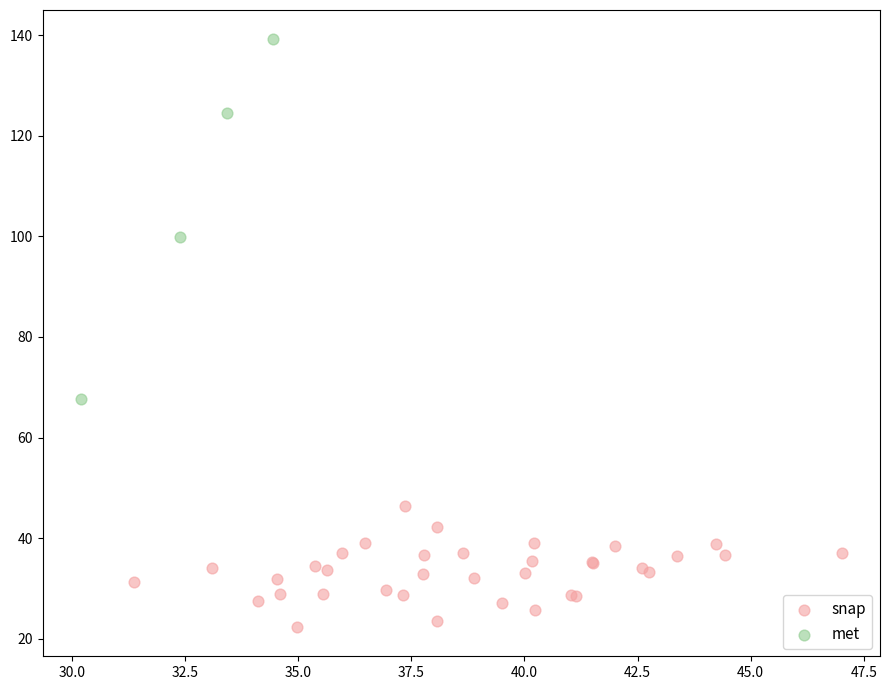

Which series has the widest spread of Y values?

met